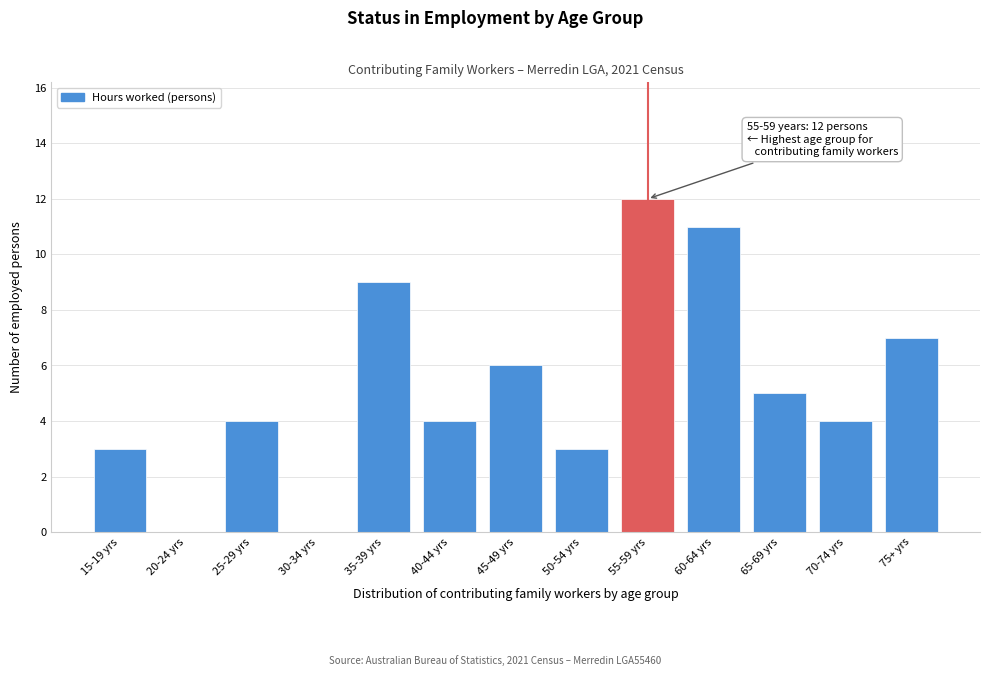

Reading left to right, extract all data points from this chart.

15-19 yrs=3	20-24 yrs=0	25-29 yrs=4	30-34 yrs=0	35-39 yrs=9	40-44 yrs=4	45-49 yrs=6	50-54 yrs=3	55-59 yrs=12	60-64 yrs=11	65-69 yrs=5	70-74 yrs=4	75+ yrs=7